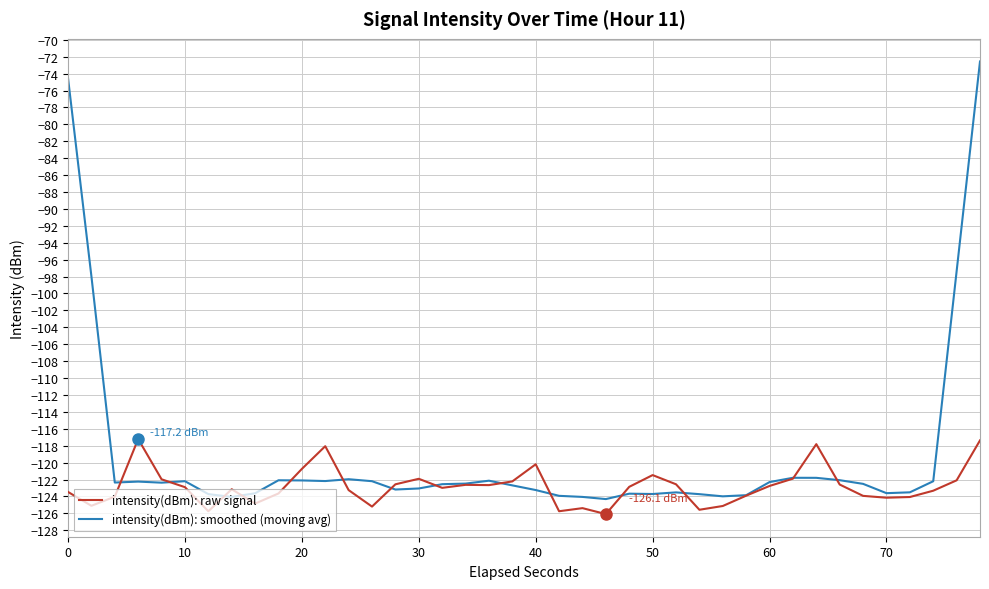

True or false: intensity(dBm): smoothed (moving avg) and intensity(dBm): raw signal intersect in this chart.

True